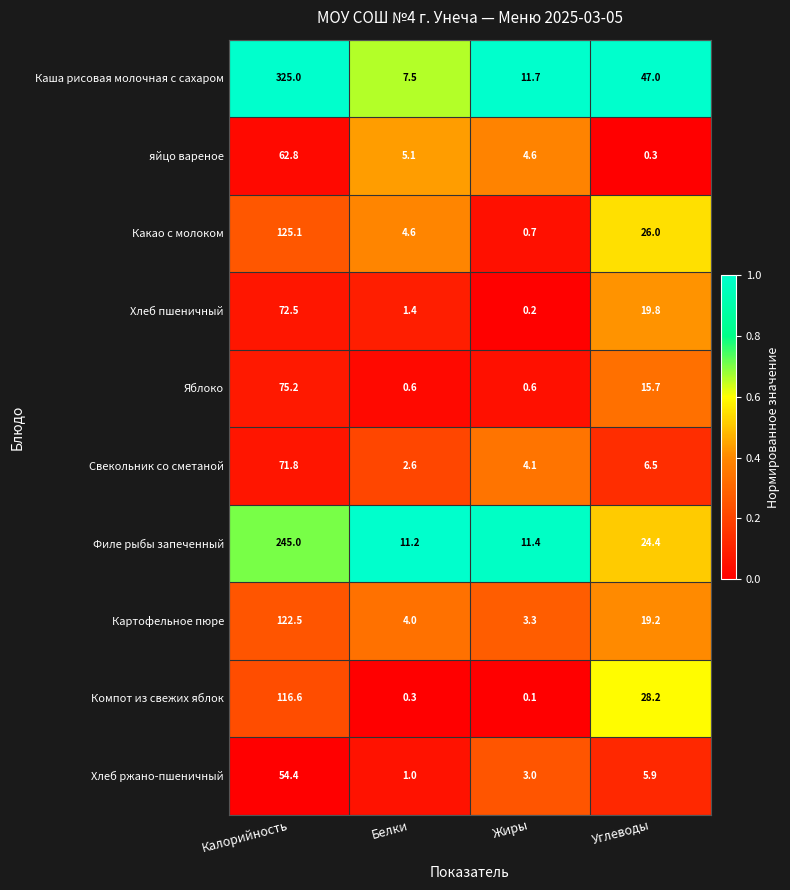

Between Белки and Углеводы, which series saw the biggest shift?

Каша рисовая молочная с сахаром